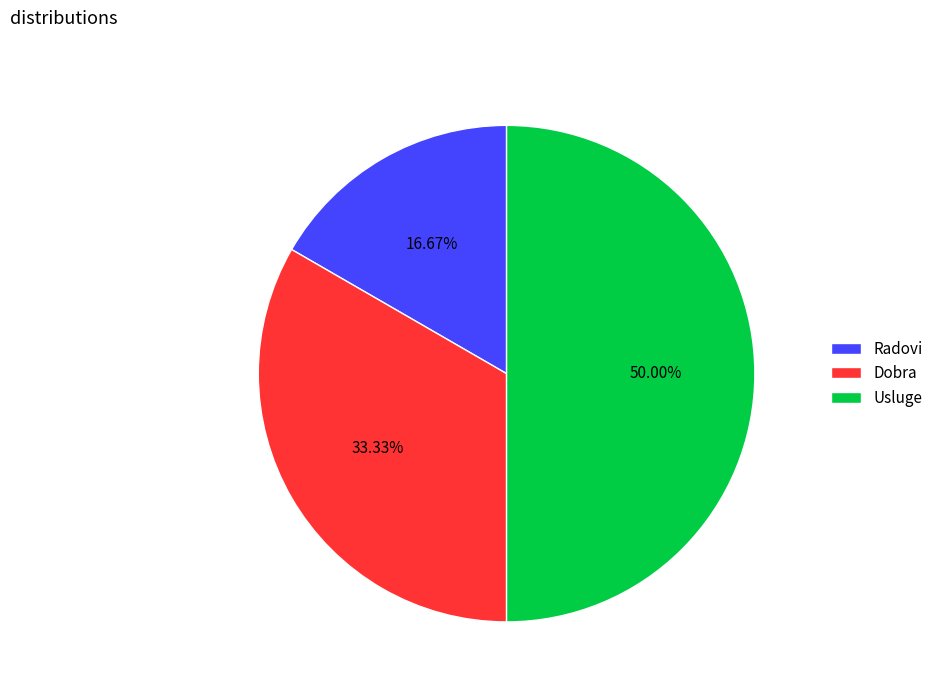

Which has a higher value, Usluge or Radovi?

Usluge